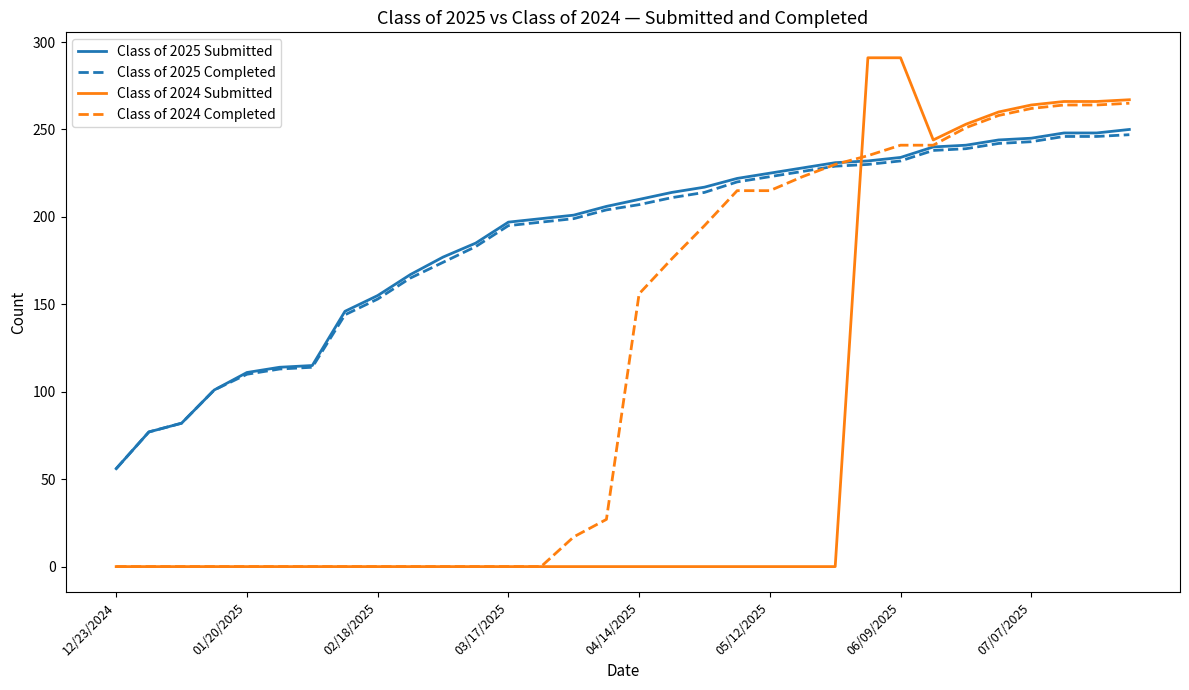

After their last crossing, which series has the higher values: Class of 2025 Submitted or Class of 2024 Submitted?

Class of 2024 Submitted